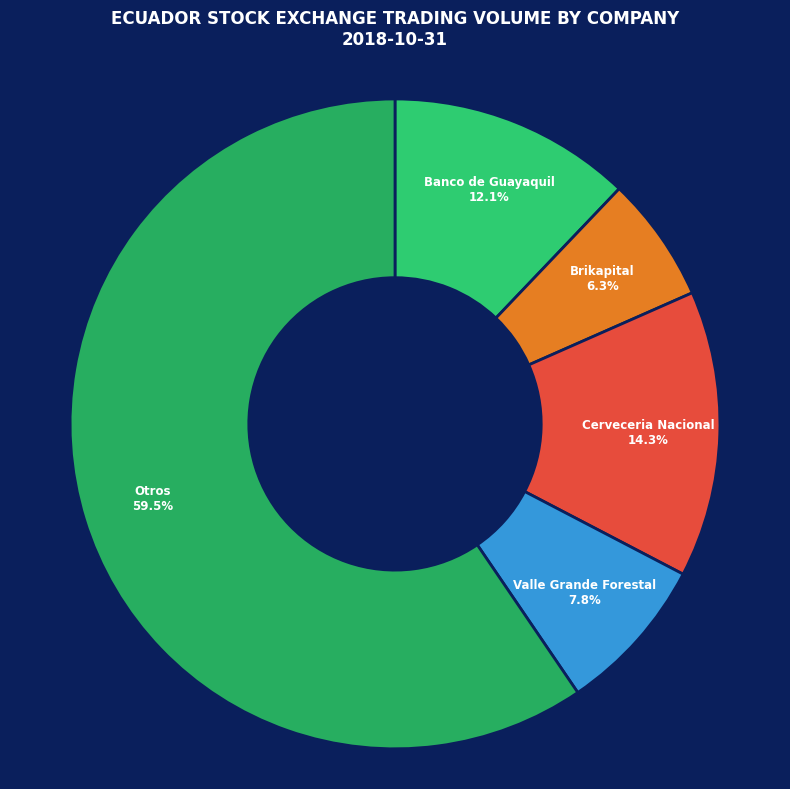

To the nearest percent, what is the difference between the largest and smallest slice percentages?

53%